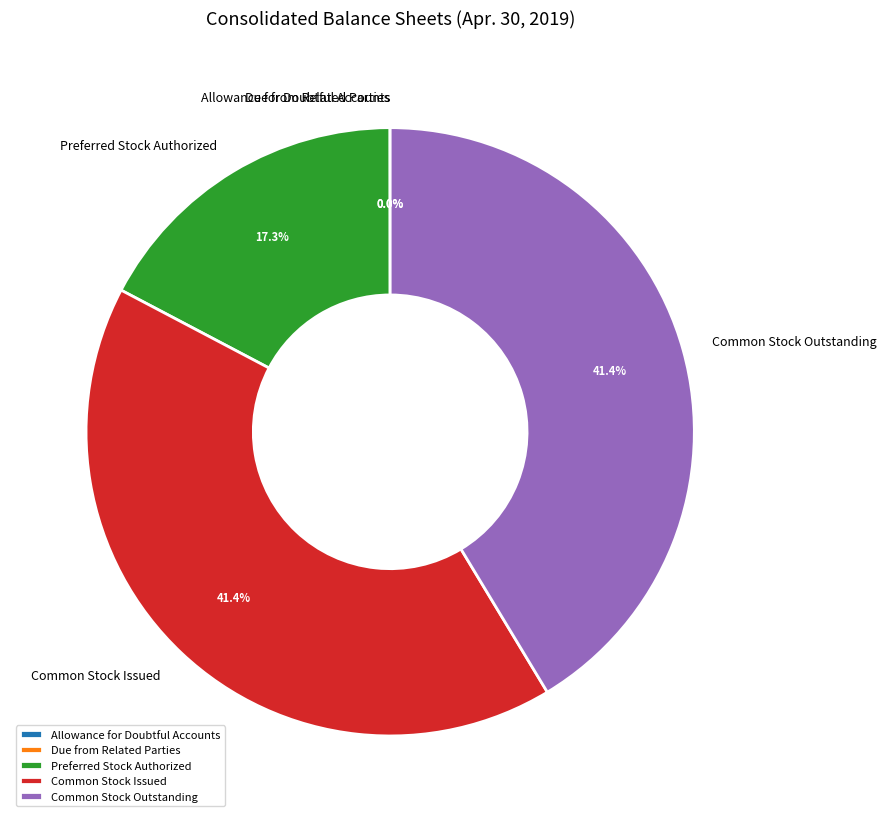

To the nearest percent, what percentage of the pie is Common Stock Outstanding?

41%